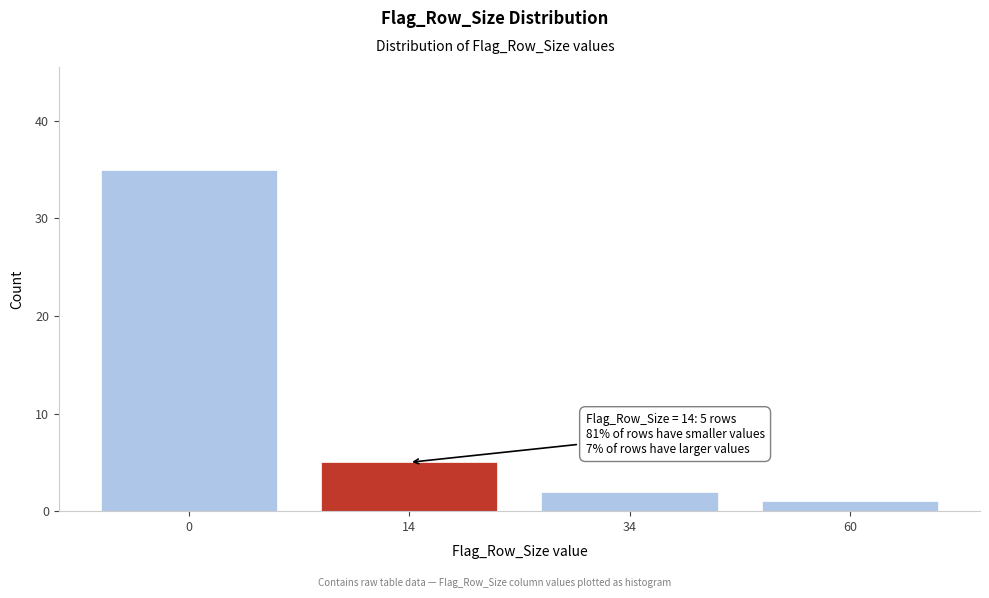

Reading right to left, what are all the values shown in this chart?

1	2	5	35